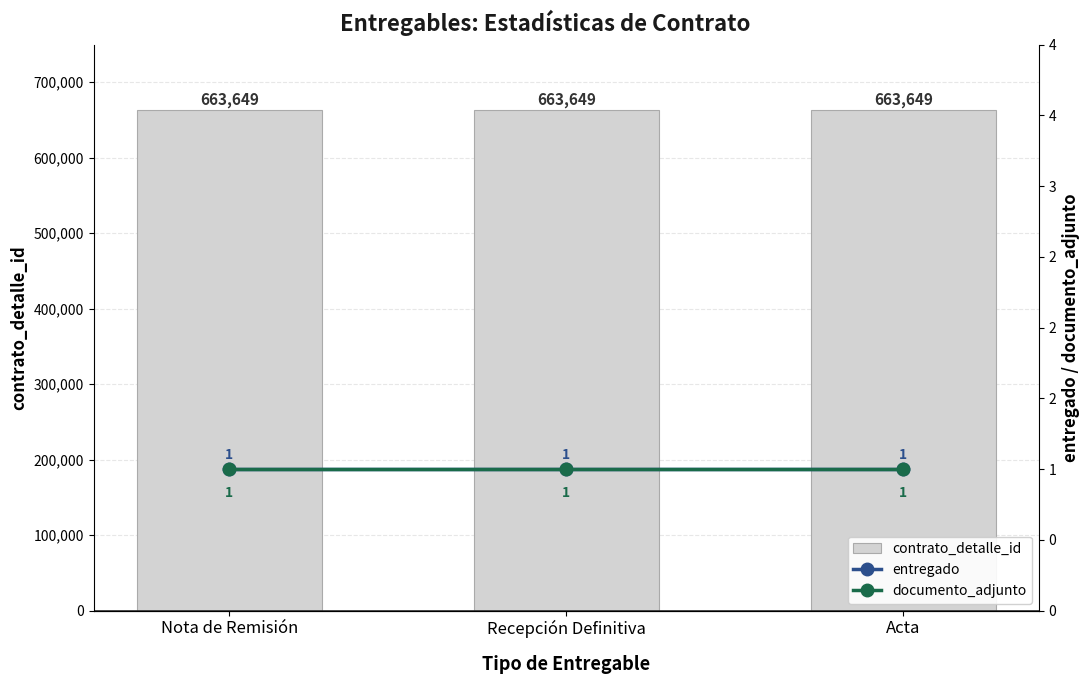

What are all the series names shown in the legend?

contrato_detalle_id, entregado, documento_adjunto